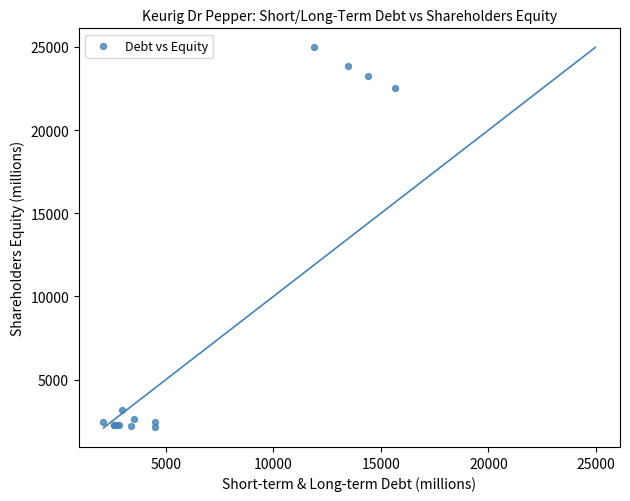

What Y value in the scatter plot is closest to 13553?

22533